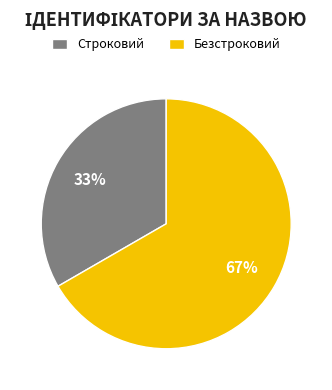

True or false: Безстроковий accounts for 67% of the total.

True